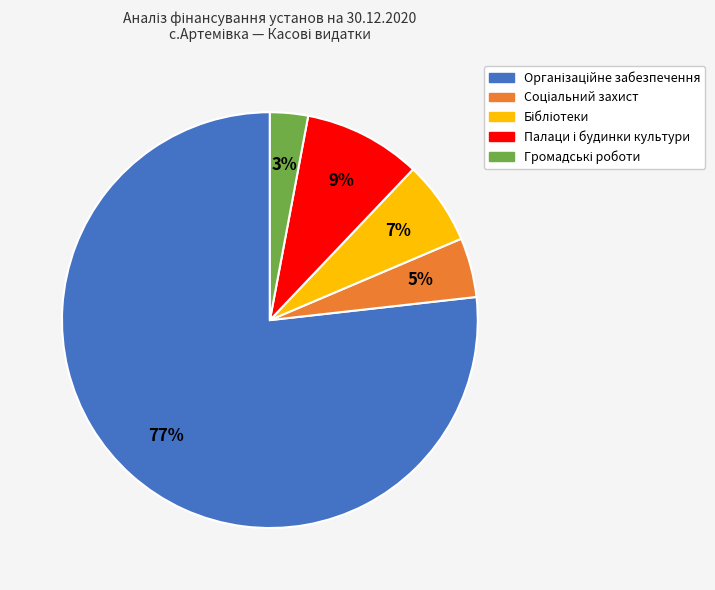

To the nearest percent, what is the average slice percentage?

20%